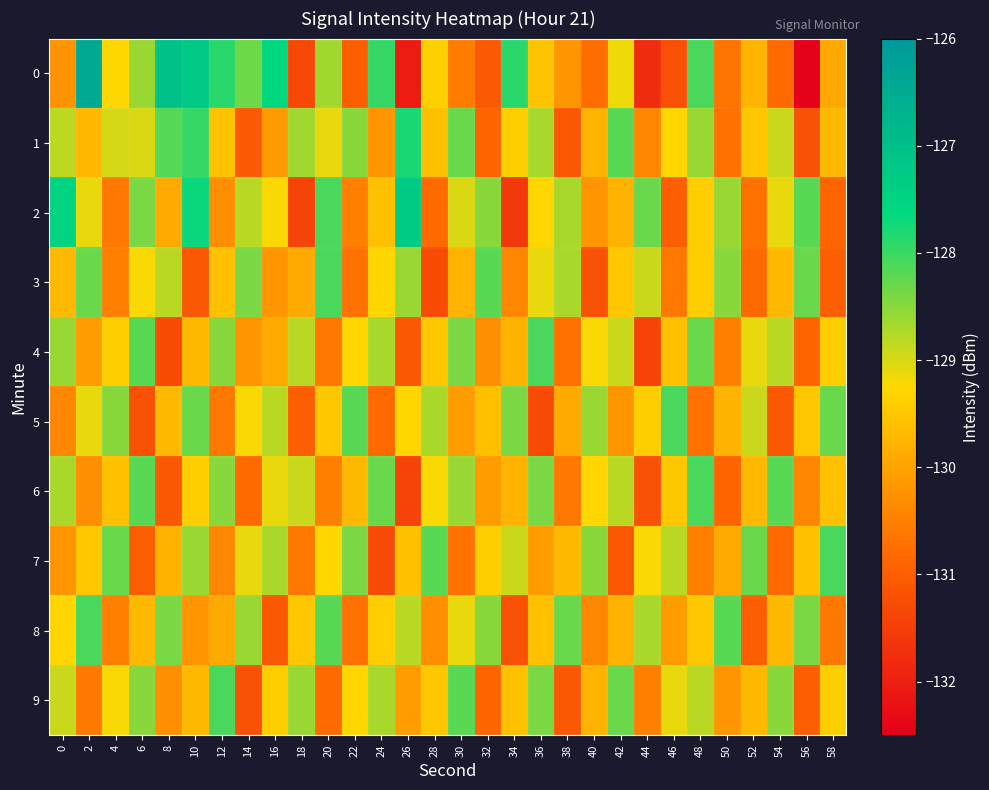

Reading left to right, what are all the values shown in this chart?

0: 0=-130.2	2=-126.4	4=-129.3	6=-128.6	8=-127.1	10=-127.2	12=-127.9	14=-128.3	16=-127.6	18=-131.4	20=-128.7	22=-131.0	24=-128.0	26=-132.0	28=-129.4	30=-130.6	32=-131.1	34=-127.9	36=-129.5	38=-130.2	40=-130.8	42=-129.1	44=-131.8	46=-131.2	48=-128.1	50=-130.6	52=-129.8	54=-130.8	56=-132.5	58=-129.9
1: 0=-128.8	2=-129.7	4=-129.0	6=-129.0	8=-128.2	10=-128.0	12=-129.6	14=-131.1	16=-130.1	18=-128.7	20=-129.1	22=-128.5	24=-130.2	26=-127.8	28=-129.6	30=-128.3	32=-130.9	34=-129.4	36=-128.7	38=-131.1	40=-129.8	42=-128.2	44=-130.4	46=-129.3	48=-128.6	50=-130.7	52=-129.5	54=-128.9	56=-131.2	58=-129.7
2: 0=-127.5	2=-129.1	4=-130.6	6=-128.4	8=-129.9	10=-127.7	12=-130.3	14=-128.8	16=-129.2	18=-131.4	20=-128.1	22=-130.5	24=-129.6	26=-127.3	28=-130.8	30=-129.0	32=-128.5	34=-131.6	36=-129.3	38=-128.7	40=-130.2	42=-129.8	44=-128.3	46=-131.0	48=-129.4	50=-128.6	52=-130.7	54=-129.1	56=-128.2	58=-130.9
3: 0=-129.7	2=-128.3	4=-130.5	6=-129.2	8=-128.8	10=-131.1	12=-129.6	14=-128.4	16=-130.2	18=-129.9	20=-128.1	22=-130.7	24=-129.3	26=-128.6	28=-131.3	30=-129.8	32=-128.2	34=-130.4	36=-129.1	38=-128.7	40=-131.2	42=-129.5	44=-128.9	46=-130.6	48=-129.4	50=-128.5	52=-130.8	54=-129.7	56=-128.3	58=-131.0
4: 0=-128.6	2=-130.1	4=-129.4	6=-128.2	8=-131.3	10=-129.7	12=-128.5	14=-130.2	16=-129.9	18=-128.8	20=-130.6	22=-129.3	24=-128.7	26=-131.1	28=-129.5	30=-128.4	32=-130.3	34=-129.8	36=-128.1	38=-130.7	40=-129.2	42=-128.9	44=-131.4	46=-129.6	48=-128.3	50=-130.5	52=-129.1	54=-128.8	56=-130.9	58=-129.4
5: 0=-130.4	2=-129.1	4=-128.5	6=-131.2	8=-129.7	10=-128.3	12=-130.6	14=-129.2	16=-128.8	18=-131.0	20=-129.5	22=-128.2	24=-130.8	26=-129.3	28=-128.7	30=-130.1	32=-129.6	34=-128.4	36=-131.3	38=-129.9	40=-128.6	42=-130.2	44=-129.4	46=-128.1	48=-130.7	50=-129.8	52=-128.9	54=-131.1	56=-129.5	58=-128.3
6: 0=-128.7	2=-130.3	4=-129.6	6=-128.2	8=-131.1	10=-129.4	12=-128.5	14=-130.8	16=-129.1	18=-128.9	20=-130.5	22=-129.7	24=-128.3	26=-131.4	28=-129.2	30=-128.6	32=-130.1	34=-129.8	36=-128.4	38=-130.6	40=-129.3	42=-128.8	44=-131.2	46=-129.5	48=-128.1	50=-130.9	52=-129.7	54=-128.2	56=-130.4	58=-129.6
7: 0=-130.2	2=-129.5	4=-128.3	6=-131.0	8=-129.8	10=-128.6	12=-130.4	14=-129.1	16=-128.7	18=-130.6	20=-129.3	22=-128.4	24=-131.3	26=-129.6	28=-128.2	30=-130.7	32=-129.4	34=-128.9	36=-130.1	38=-129.7	40=-128.5	42=-131.1	44=-129.2	46=-128.8	48=-130.5	50=-129.9	52=-128.3	54=-130.8	56=-129.6	58=-128.1
8: 0=-129.3	2=-128.1	4=-130.5	6=-129.7	8=-128.4	10=-130.2	12=-129.9	14=-128.6	16=-131.1	18=-129.5	20=-128.2	22=-130.7	24=-129.4	26=-128.8	28=-130.3	30=-129.1	32=-128.5	34=-131.2	36=-129.6	38=-128.3	40=-130.4	42=-129.8	44=-128.7	46=-130.1	48=-129.5	50=-128.2	52=-131.0	54=-129.7	56=-128.4	58=-130.6
9: 0=-128.9	2=-130.6	4=-129.2	6=-128.5	8=-130.3	10=-129.7	12=-128.1	14=-131.2	16=-129.4	18=-128.6	20=-130.8	22=-129.3	24=-128.7	26=-130.1	28=-129.5	30=-128.2	32=-130.9	34=-129.6	36=-128.4	38=-131.1	40=-129.8	42=-128.3	44=-130.5	46=-129.1	48=-128.8	50=-130.2	52=-129.7	54=-128.5	56=-131.0	58=-129.4